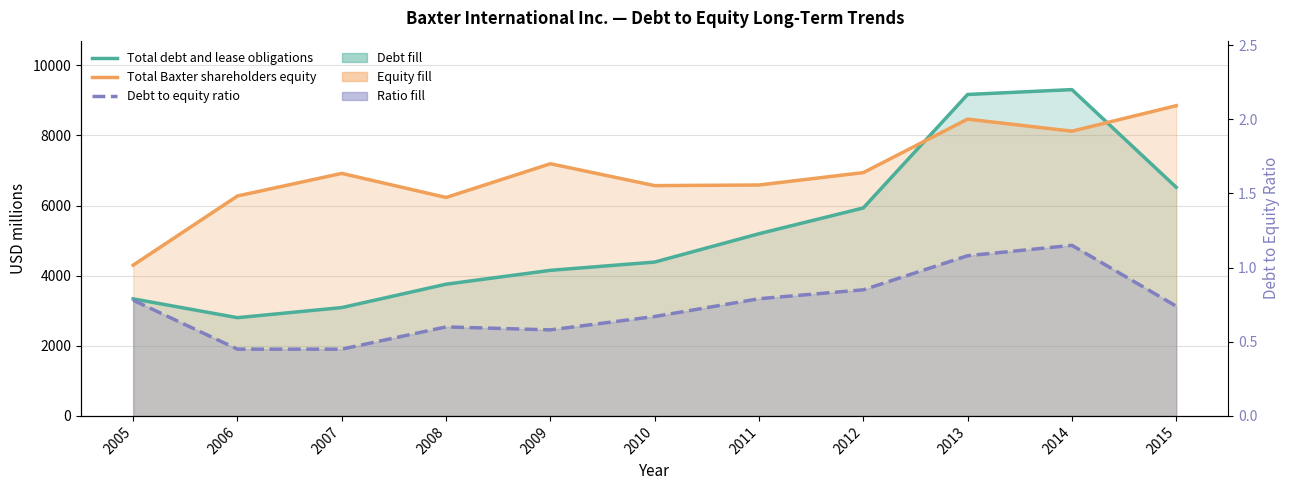

How many times do Total debt and lease obligations and Total Baxter shareholders equity cross each other?

2